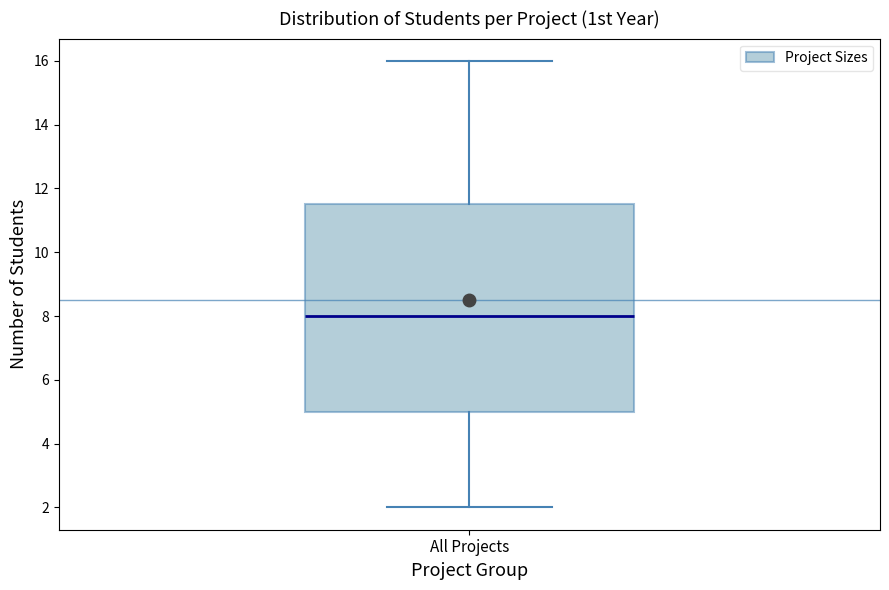

Read this box plot against the y-axis: the position of the median line, the range covered by the box, and the ends of both whiskers. The values are not printed on the chart, so give them approximately, as read against the axis.

median 8.0, box 5.0 to 11.6, whiskers 2.0 to 16.0